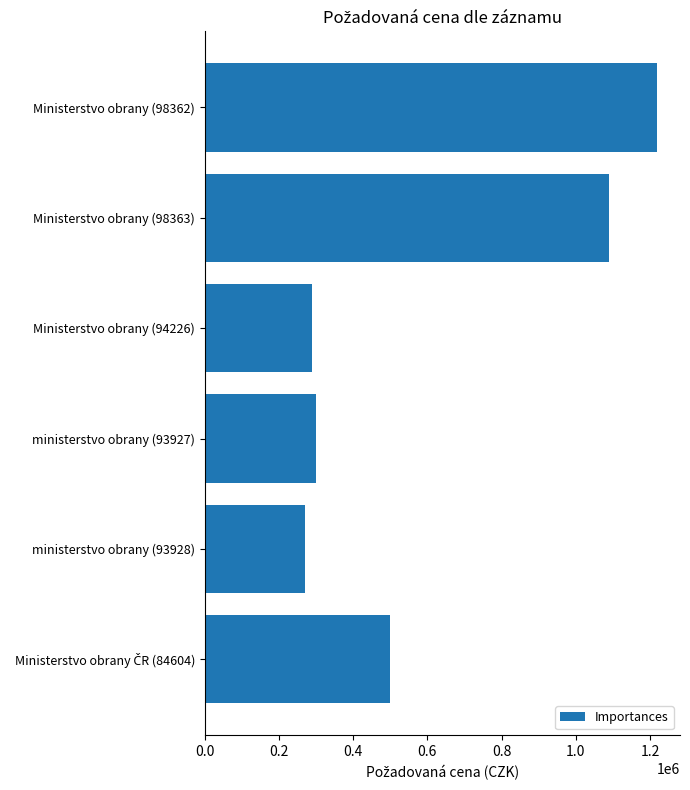

The chart shows a value of 300000 at ministerstvo obrany (93927). True or false?

True